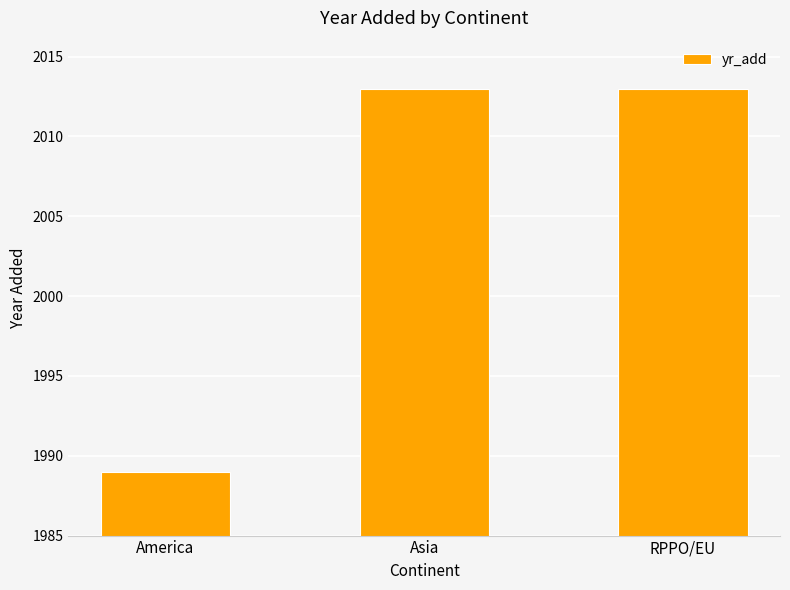

What is the difference between the maximum and minimum values?

24